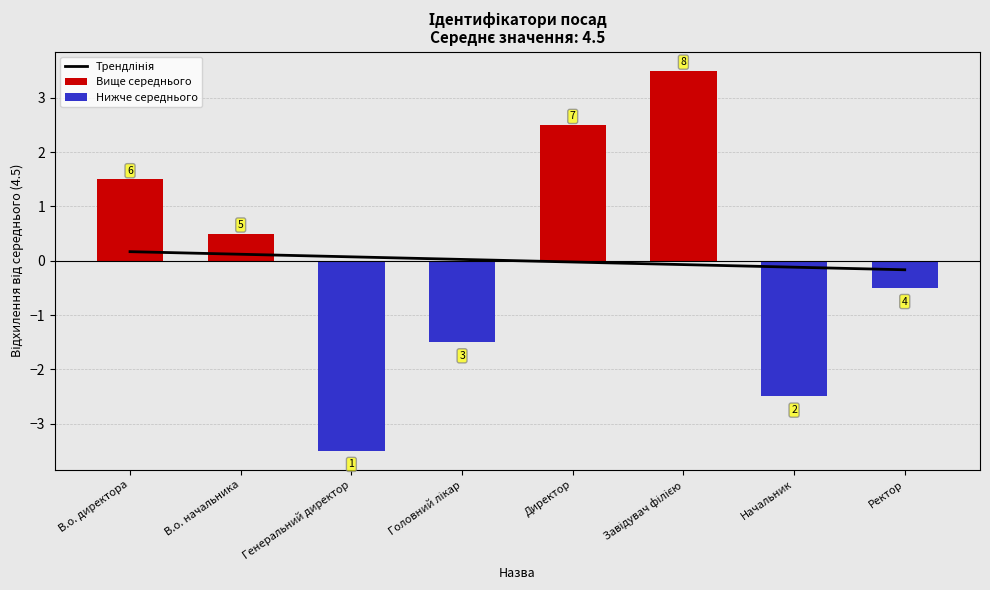

Between Завідувач філією and Директор, which is larger?

Завідувач філією